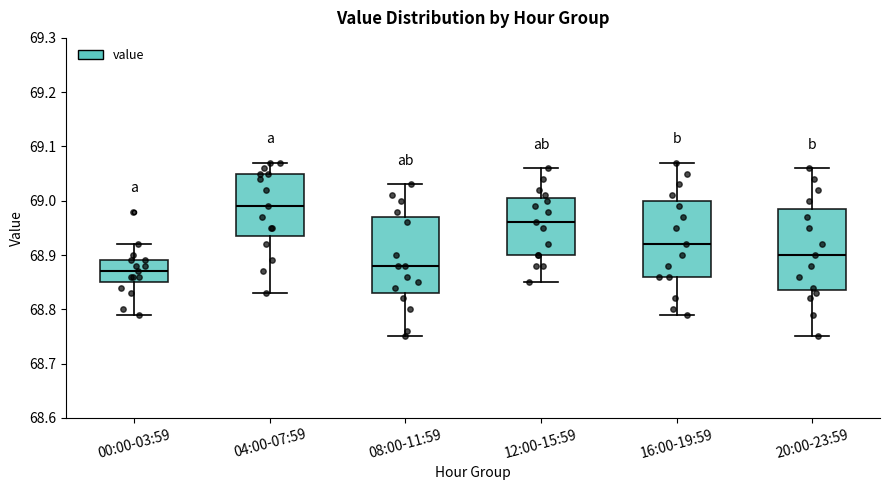

Which box has the highest median line?

04:00-07:59